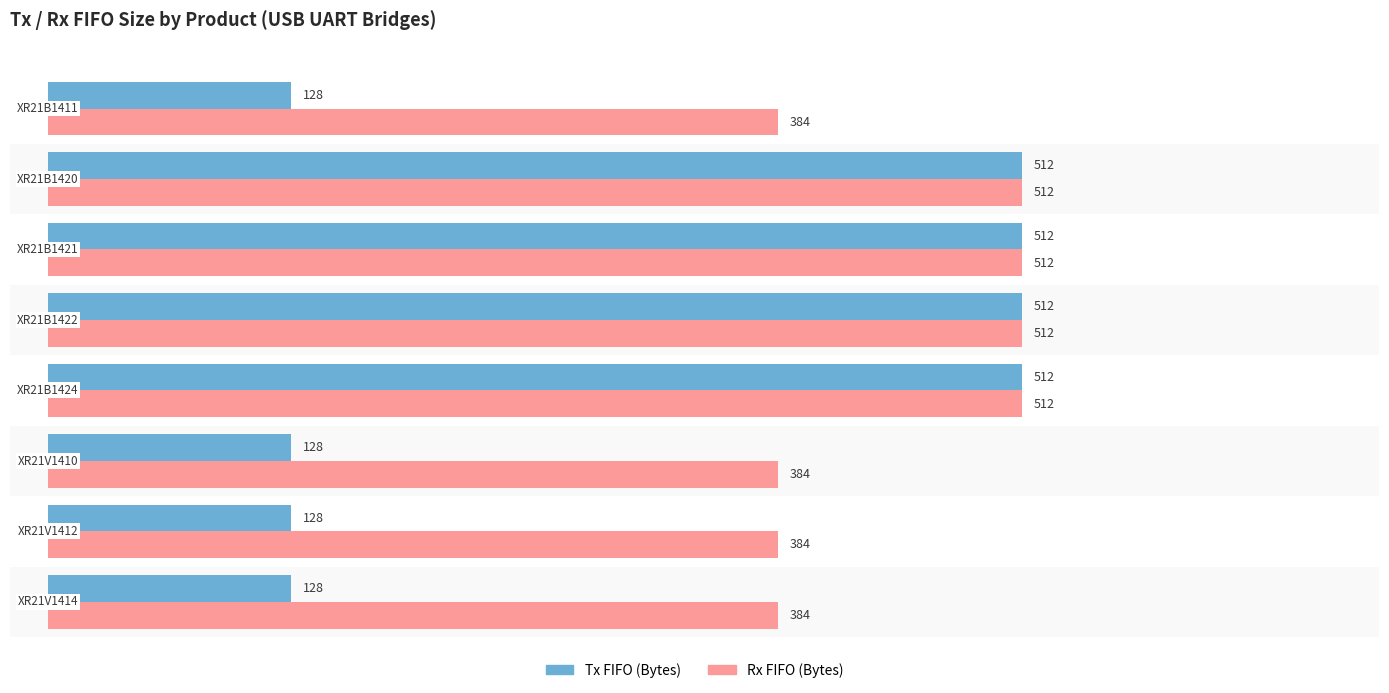

What is the average value of the Tx FIFO (Bytes) series?

320